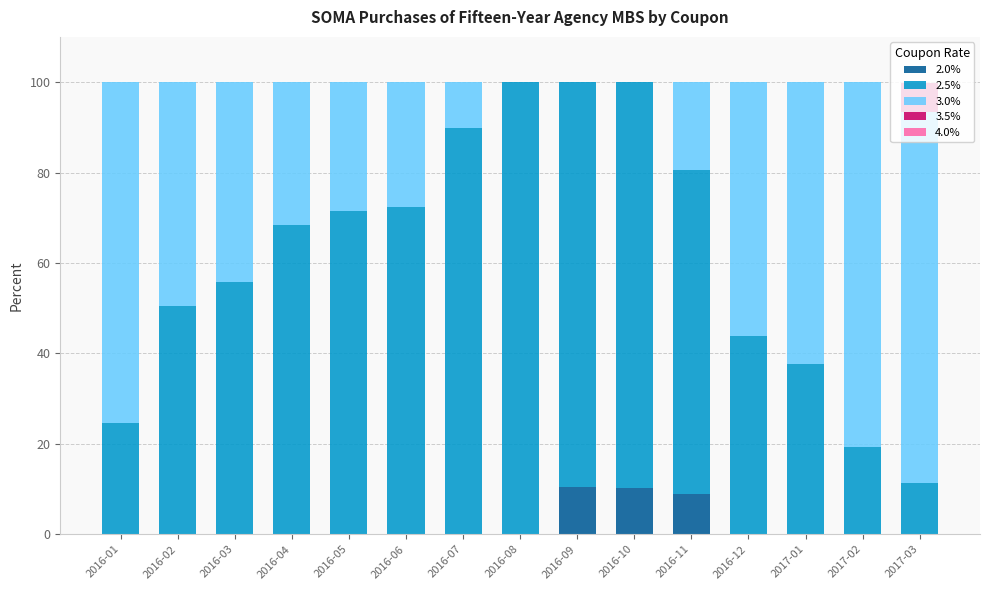

What is the total value across all series at 2016-11?

100.0